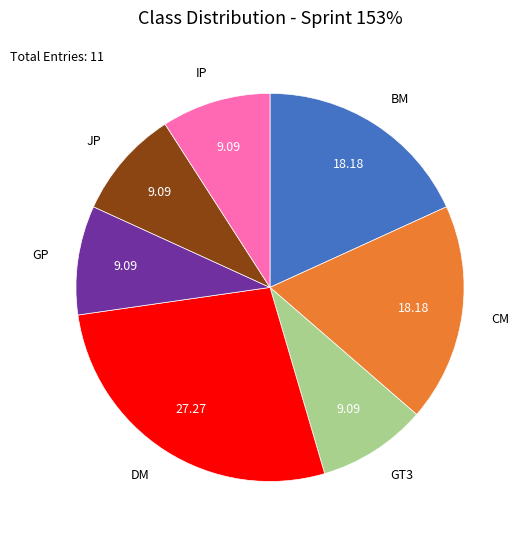

Count the number of slices in the pie.

7